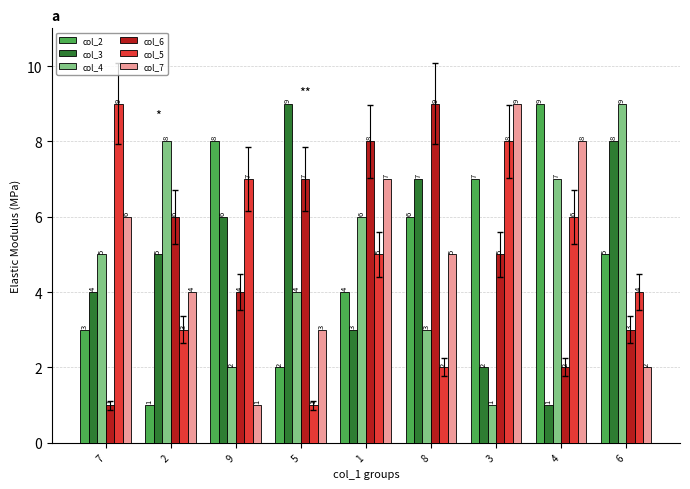

What is the sum of the col_3 values at 4 and 9?

7